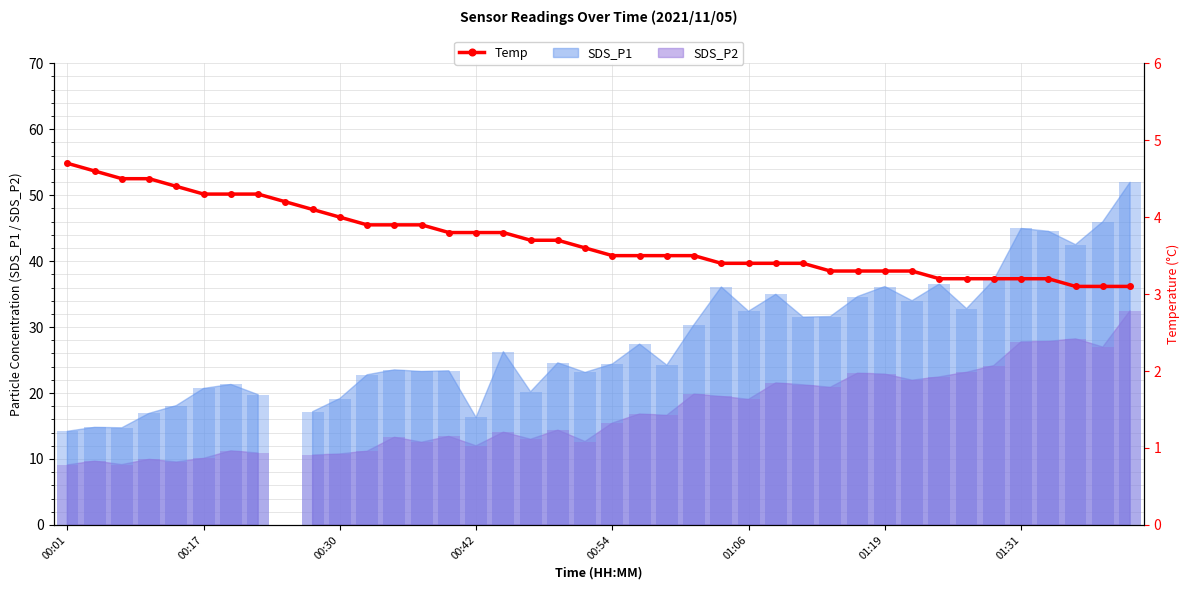

What is the label of the 9th bar from the right?

31